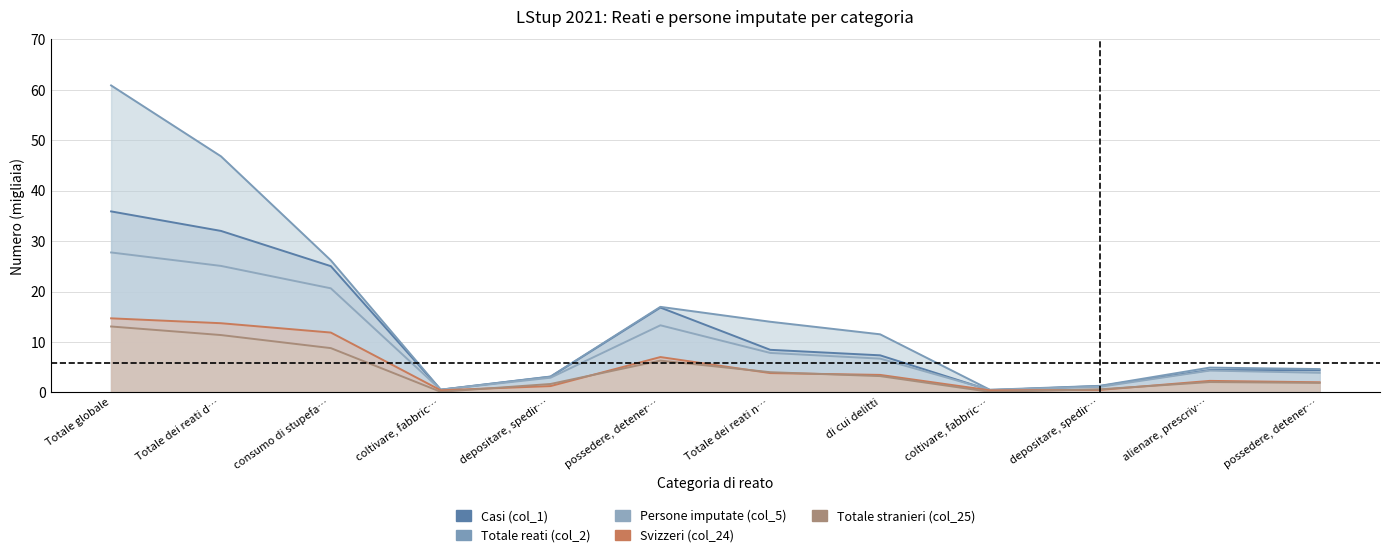

How many data points does each series have?

12